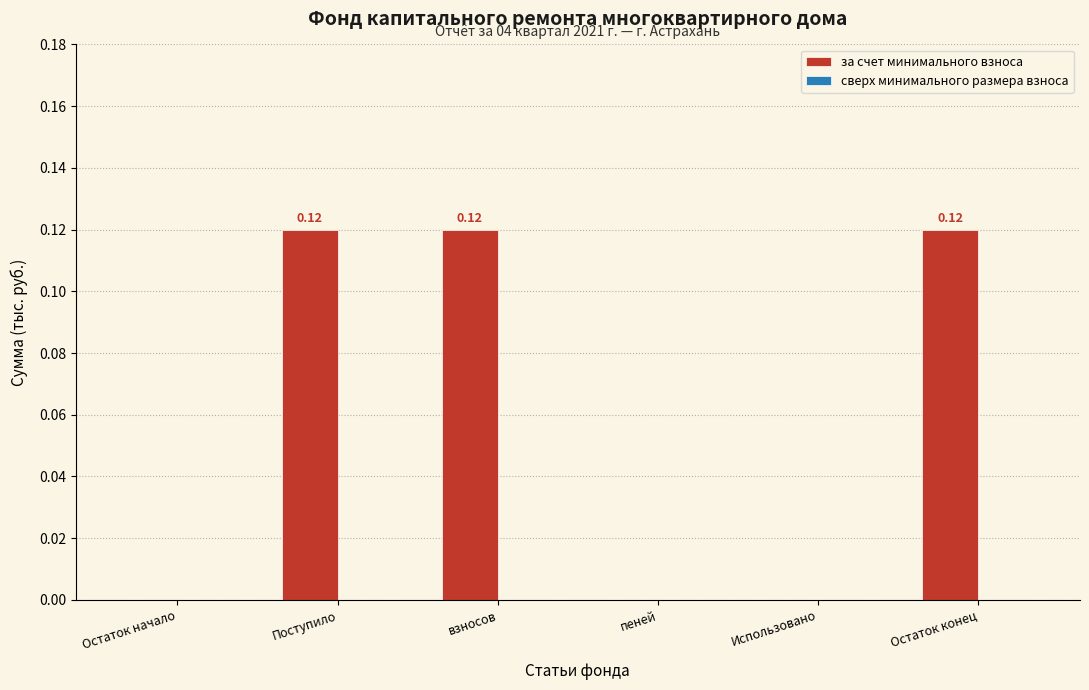

Which has a higher value, пеней or Поступило?

Поступило